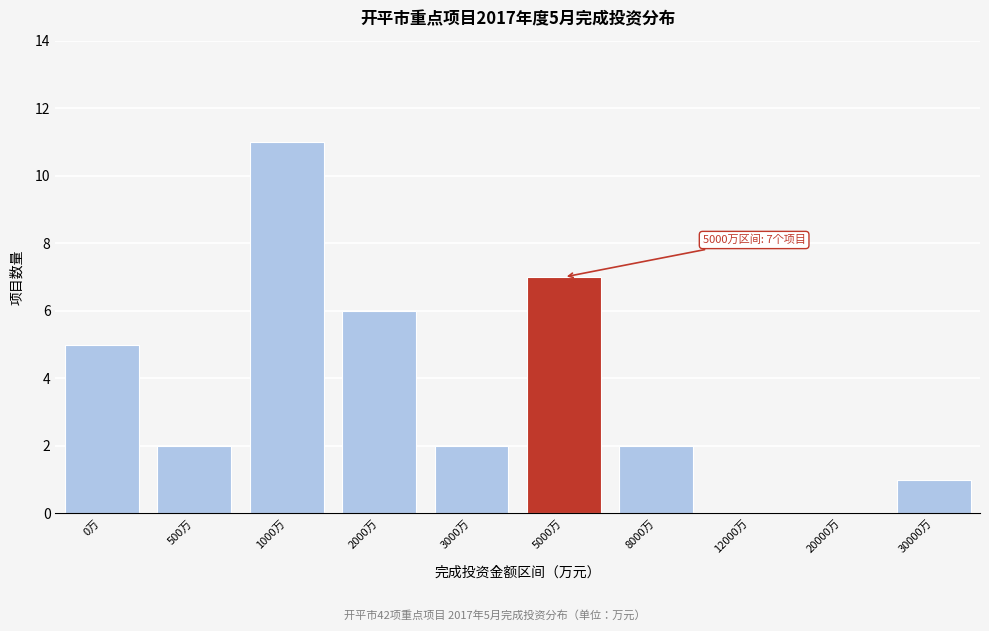

Reading left to right, what are all the values shown in this chart?

0万=5	500万=2	1000万=11	2000万=6	3000万=2	5000万=7	8000万=2	12000万=0	20000万=0	30000万=1